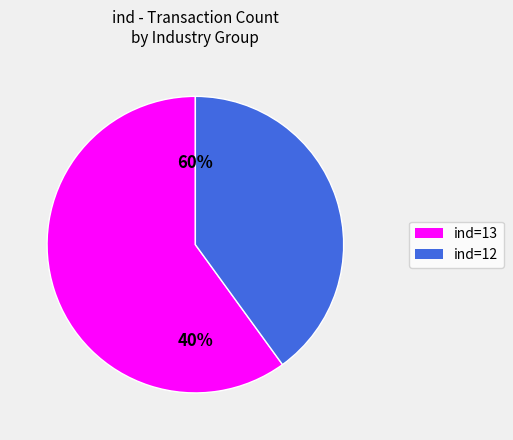

To the nearest percent, what portion does 12 represent?

40%